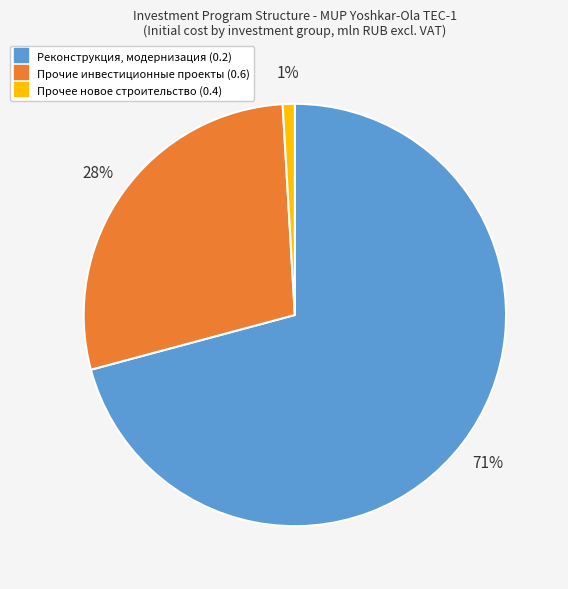

Is there any slice that represents more than half of the pie?

Yes